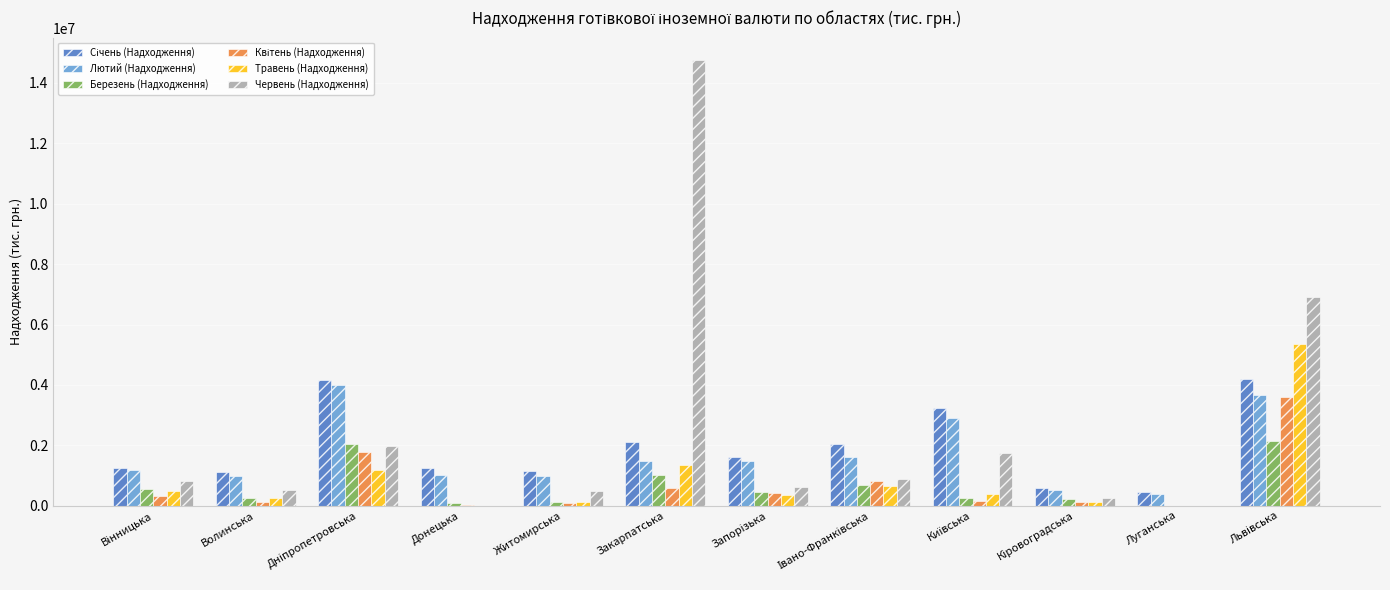

How many groups of bars are there?

12